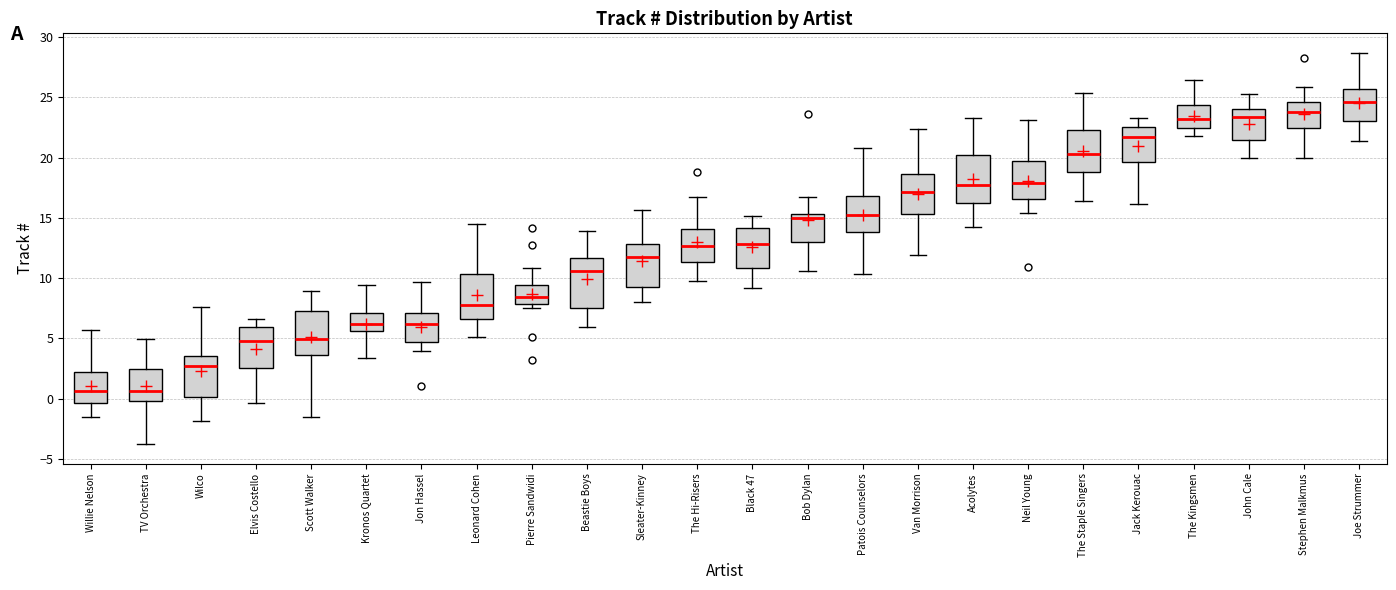

Where is the lower edge of the box for Sleater-Kinney on the y-axis? The values are not printed on the chart, so give them approximately, as read against the axis.

9.5